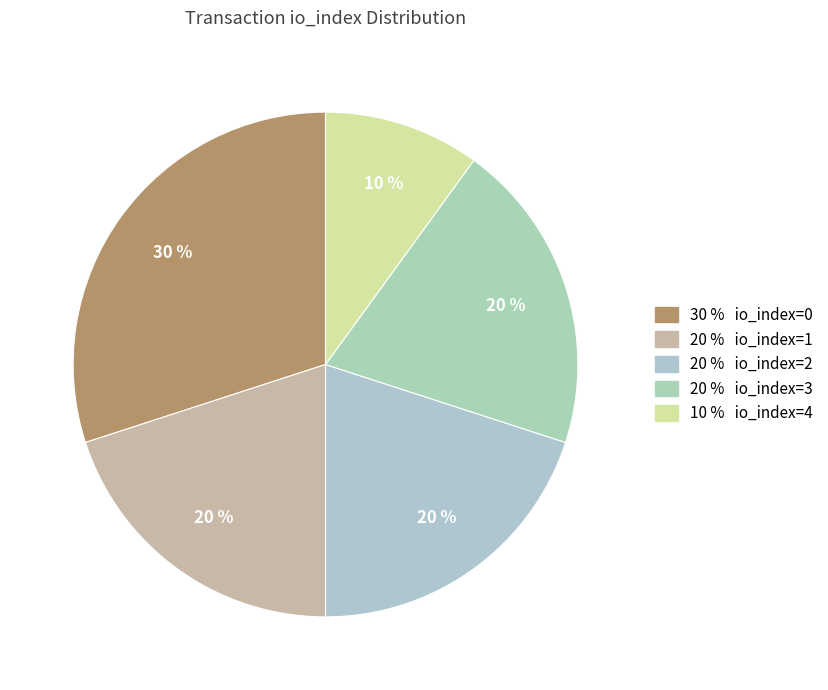

Count the number of slices in the pie.

5